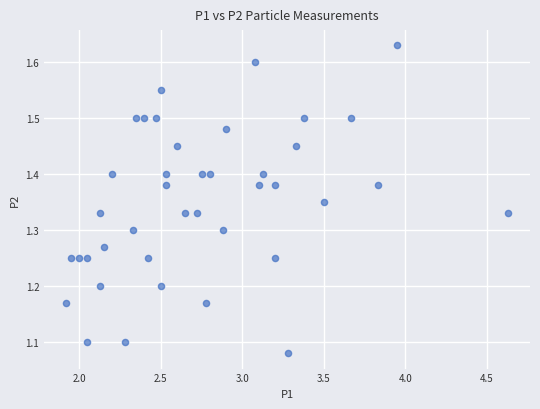

What is the range of X values (max minus min)?

2.7